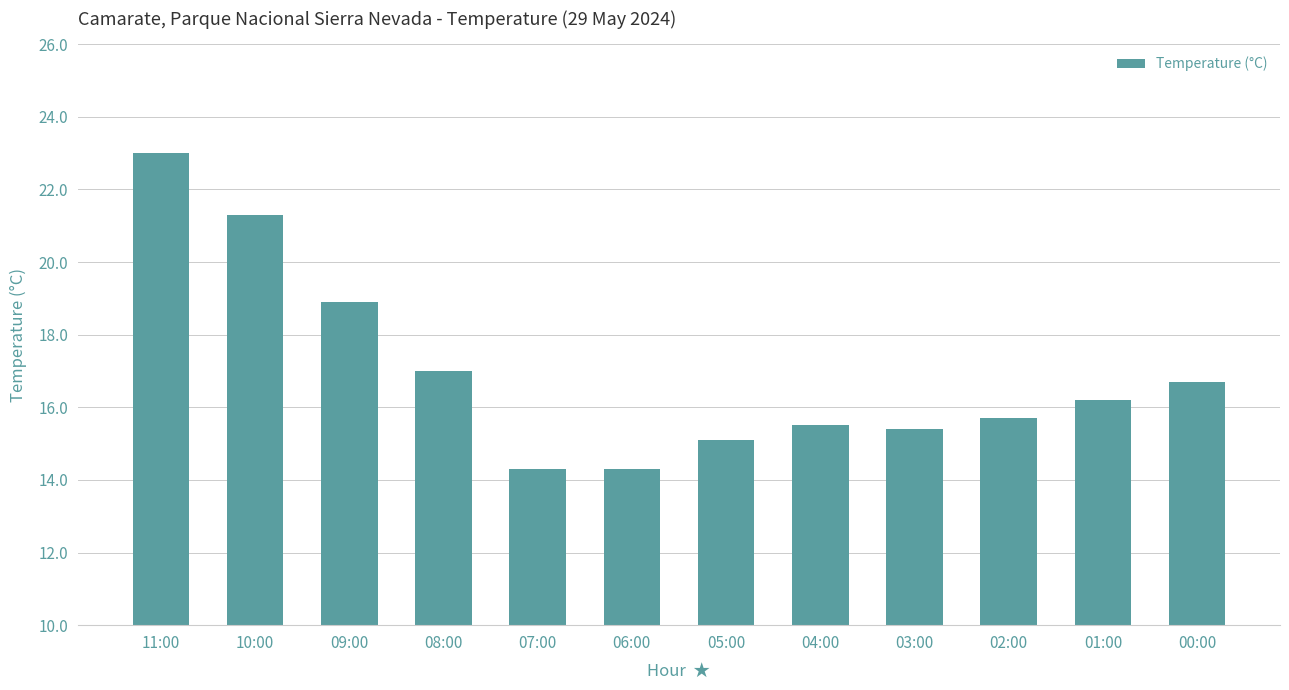

What is the label of the 11th bar from the left?

01:00